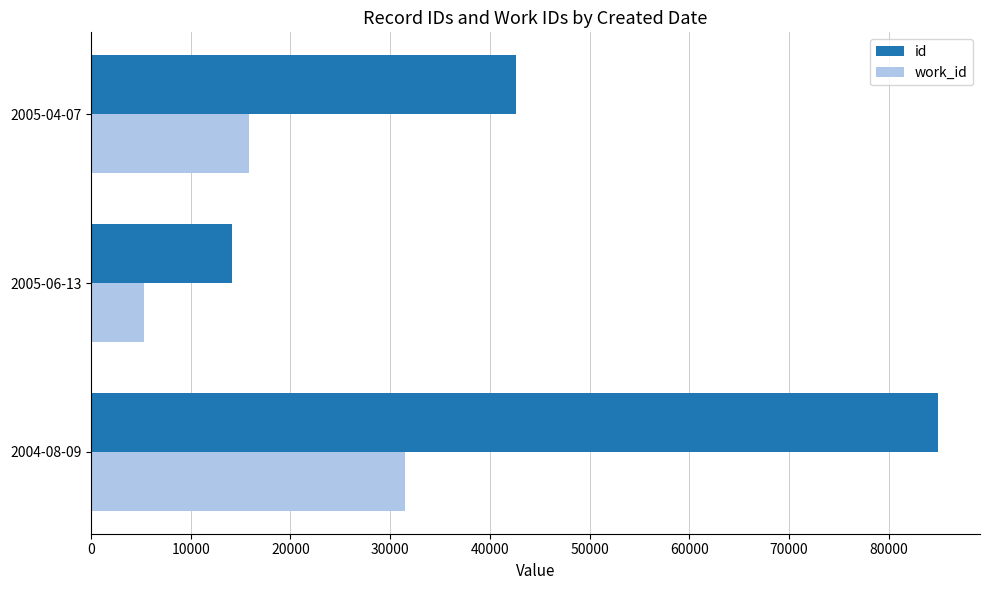

What is the difference between the work_id values at 2005-04-07 and 2005-06-13?

10567